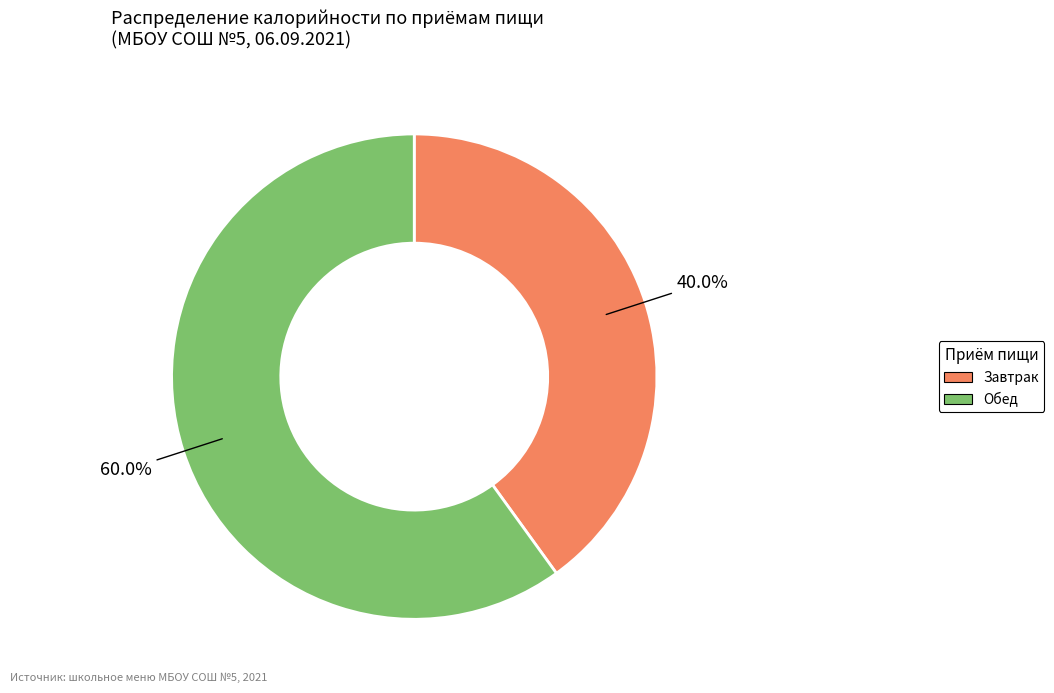

Which has a higher value, Завтрак or Обед?

Обед